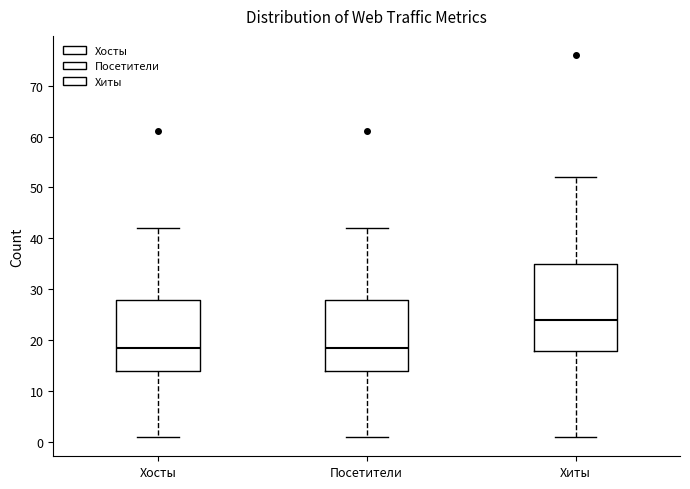

Which box has the highest median line?

Хиты